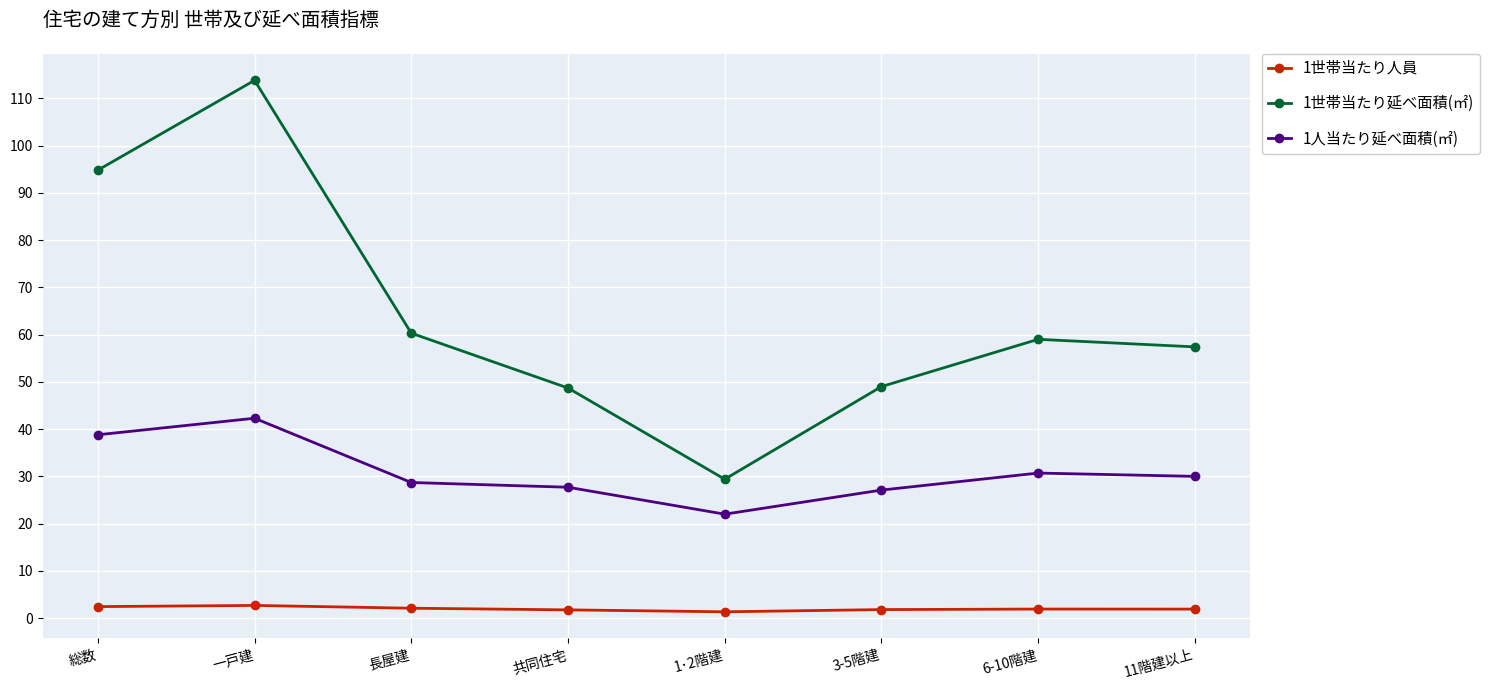

At how many categories does at least one series exceed 105?

1